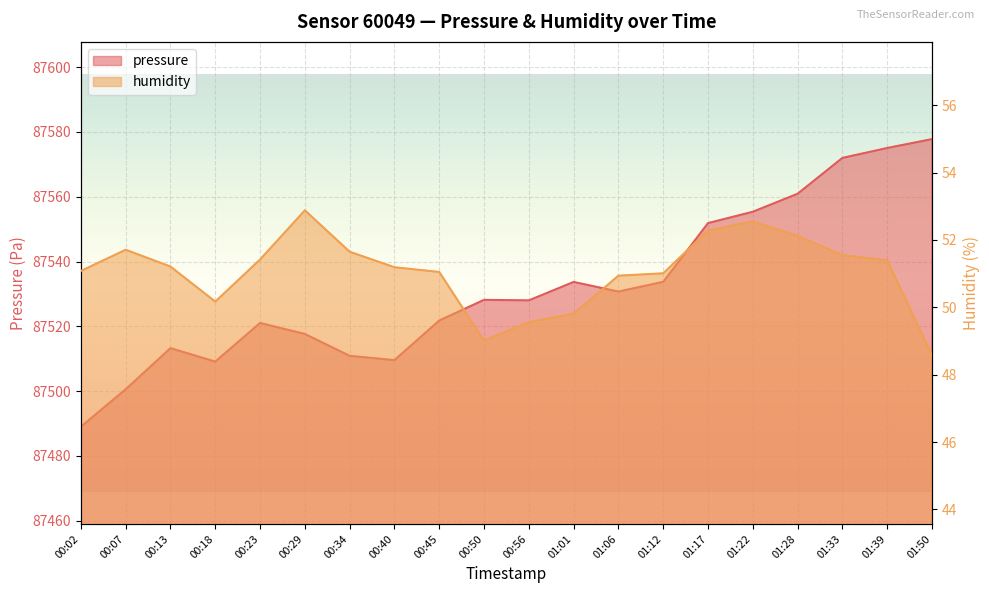

What is the difference between the maximum and minimum values in the humidity series?

4.3